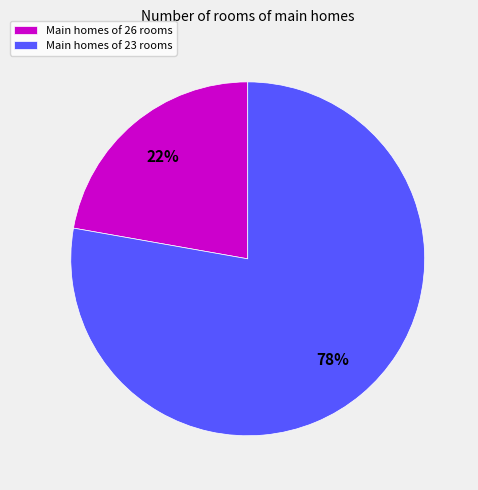

Between Main homes of 26 rooms and Main homes of 23 rooms, which is larger?

Main homes of 23 rooms